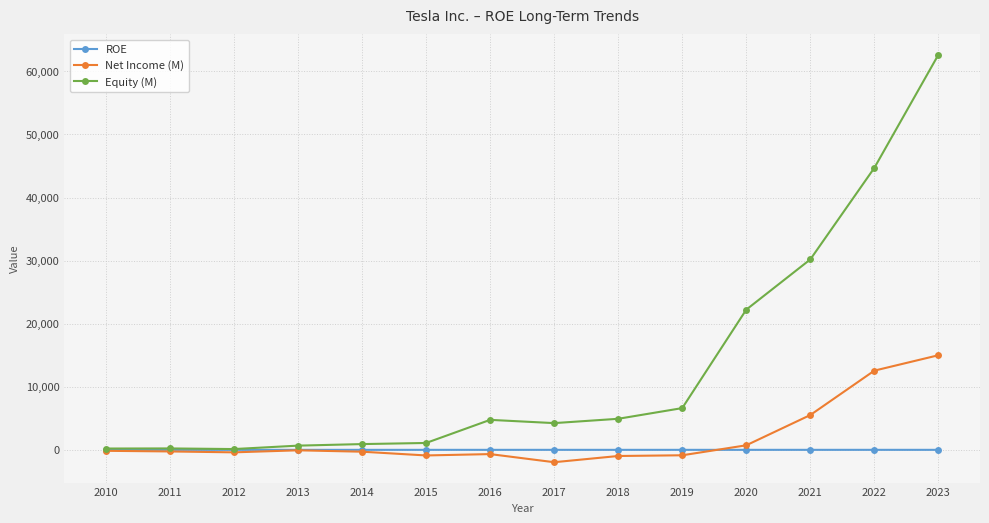

Which series has the largest range (max minus min)?

Equity (M)